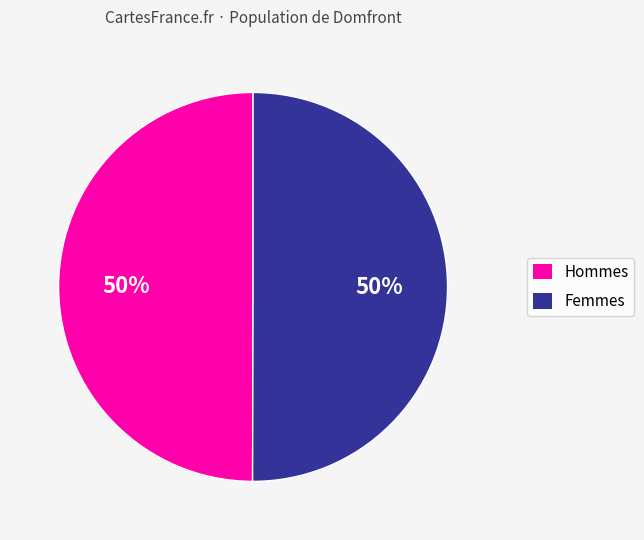

Approximately how many times larger is the value at Hommes compared to Femmes?

1.0